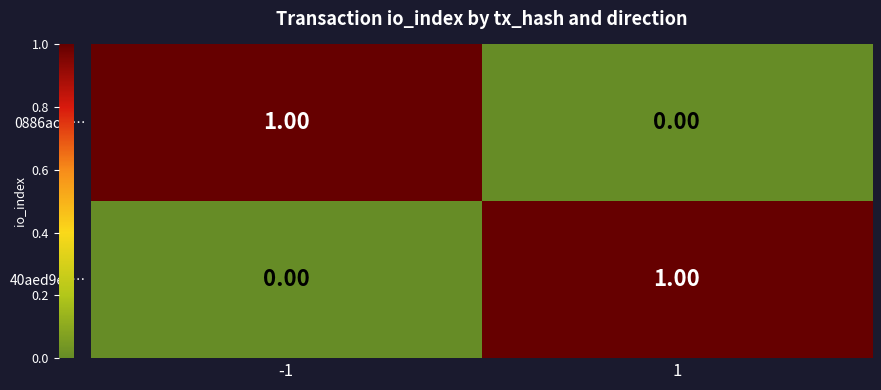

List the labels in order of 0886accf… value, smallest first.

1, -1